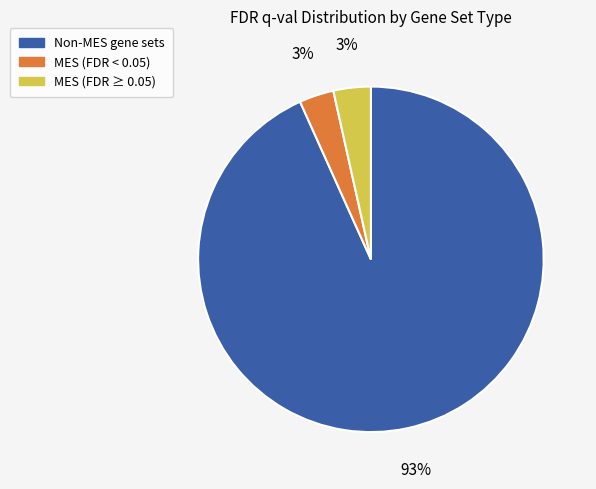

Which category has the biggest portion of the pie?

Non-MES gene sets